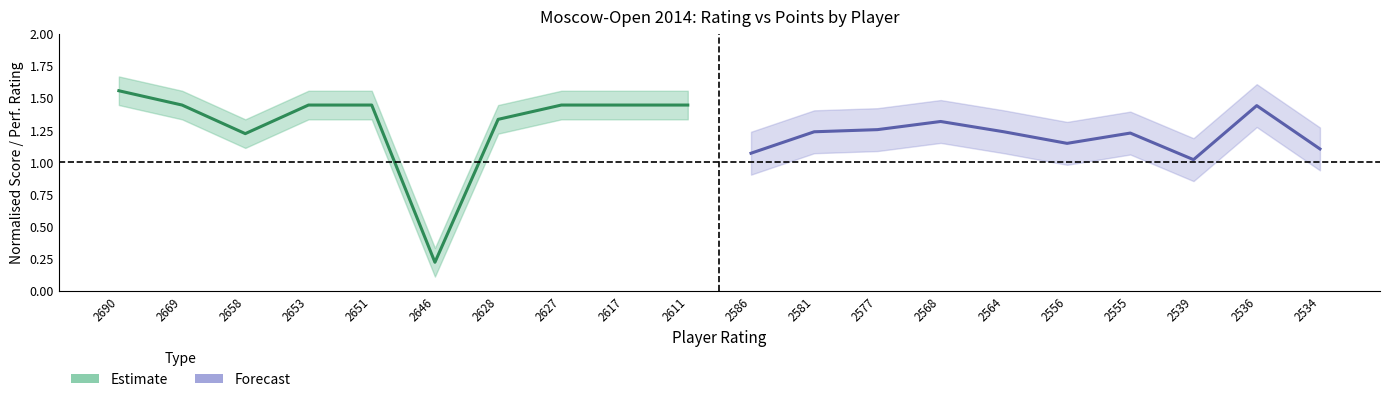

What is the approximate value of Estimate at 2646?

0.2